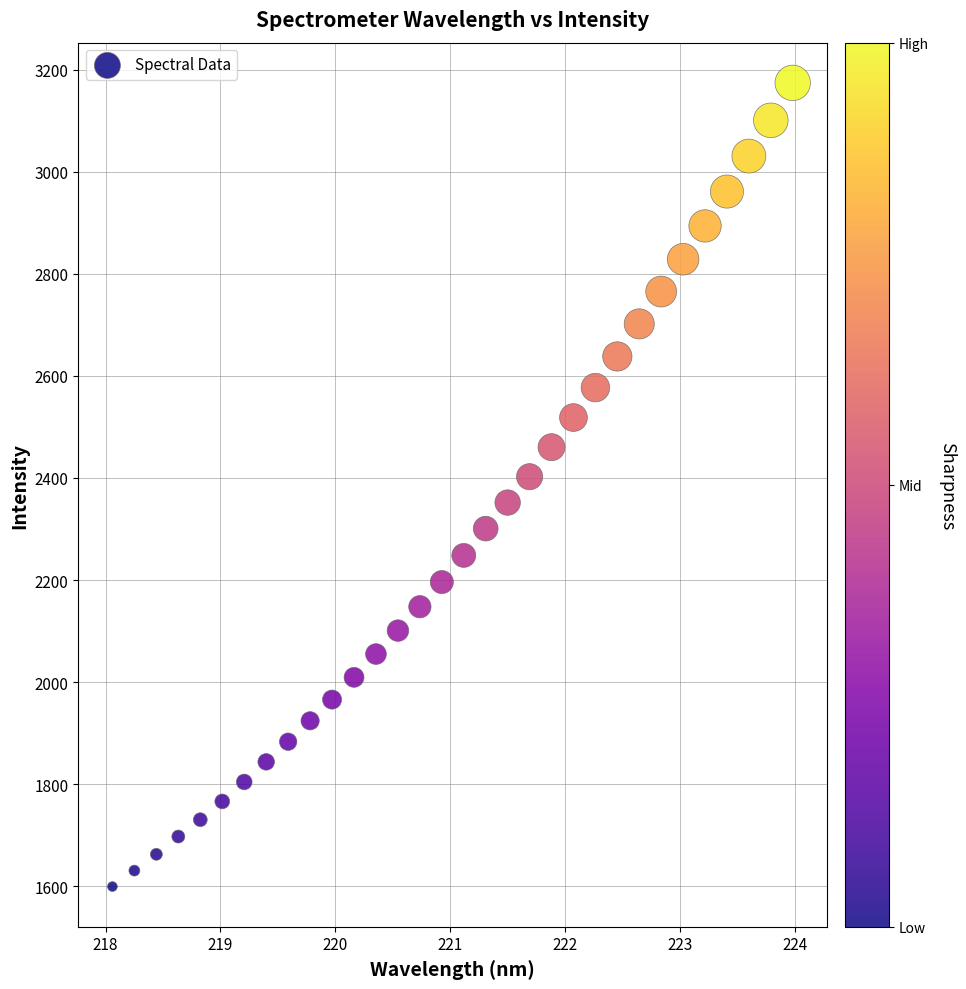

What is the range of Y values (max minus min)?

1575.1